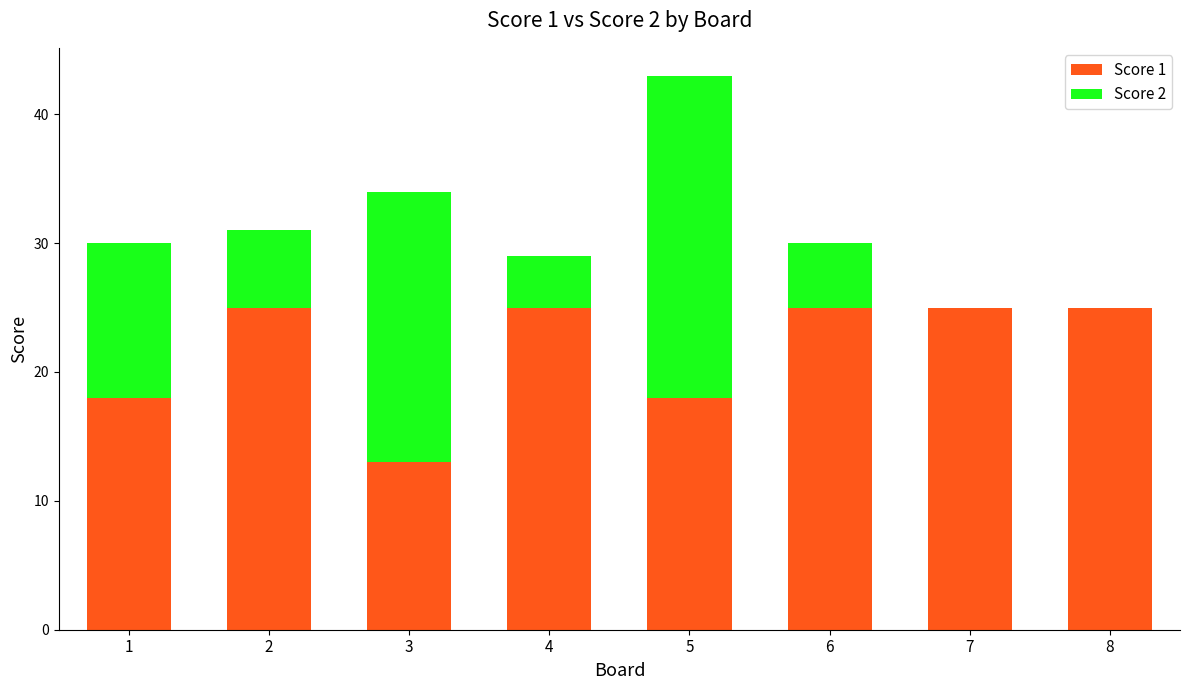

What is the maximum value for Score 1?

25